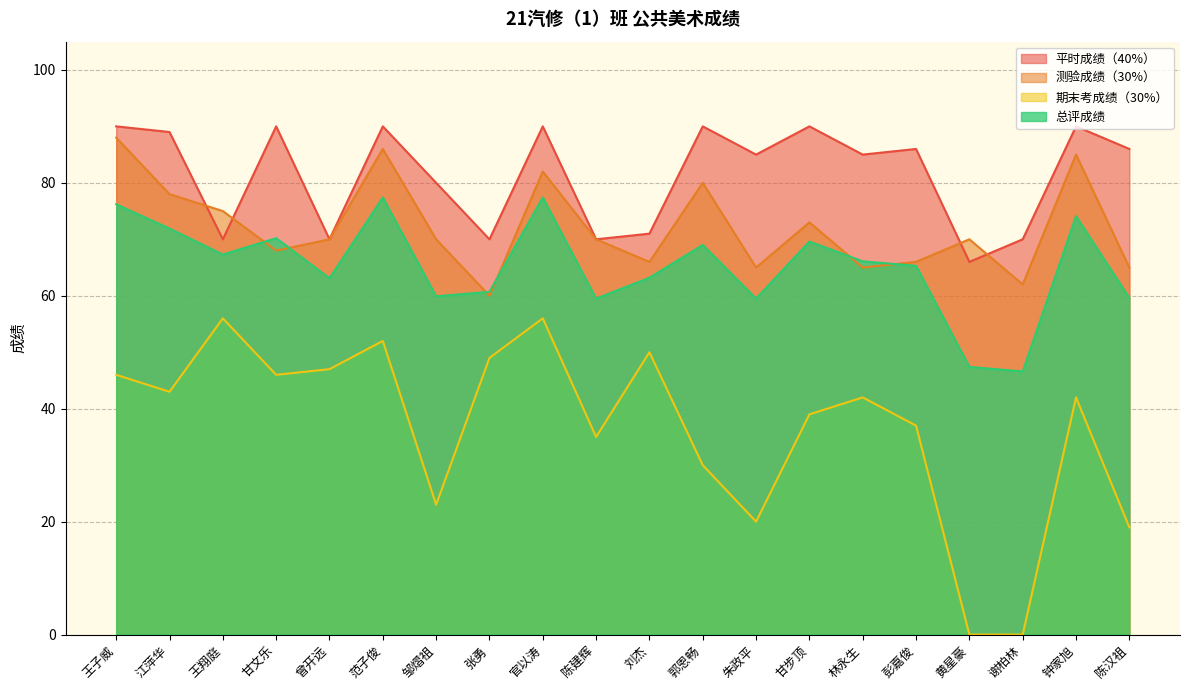

The 期末考成绩（30%） series shows 30.0 at 郭恩畅. True or false?

True